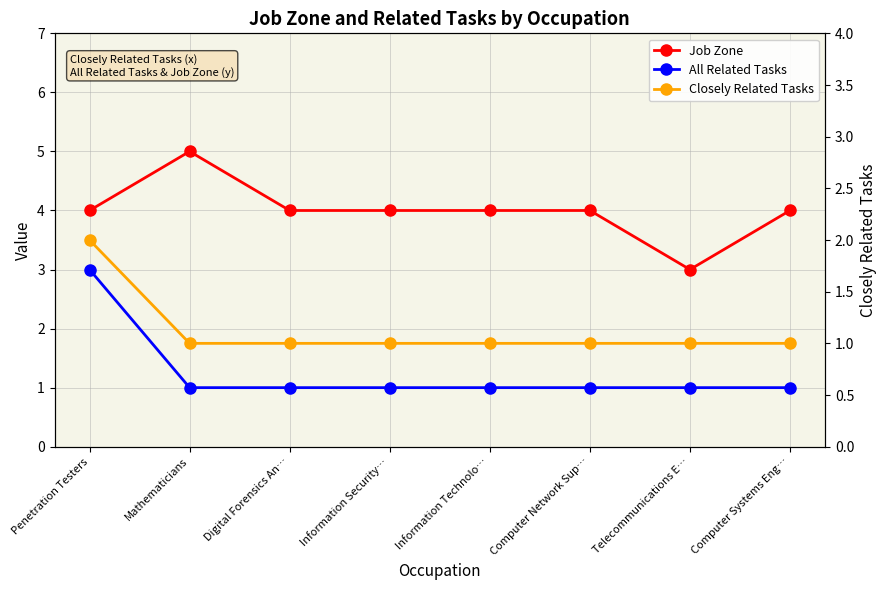

Between Computer Network Sup… and Telecommunications E…, which series saw the biggest shift?

Job Zone